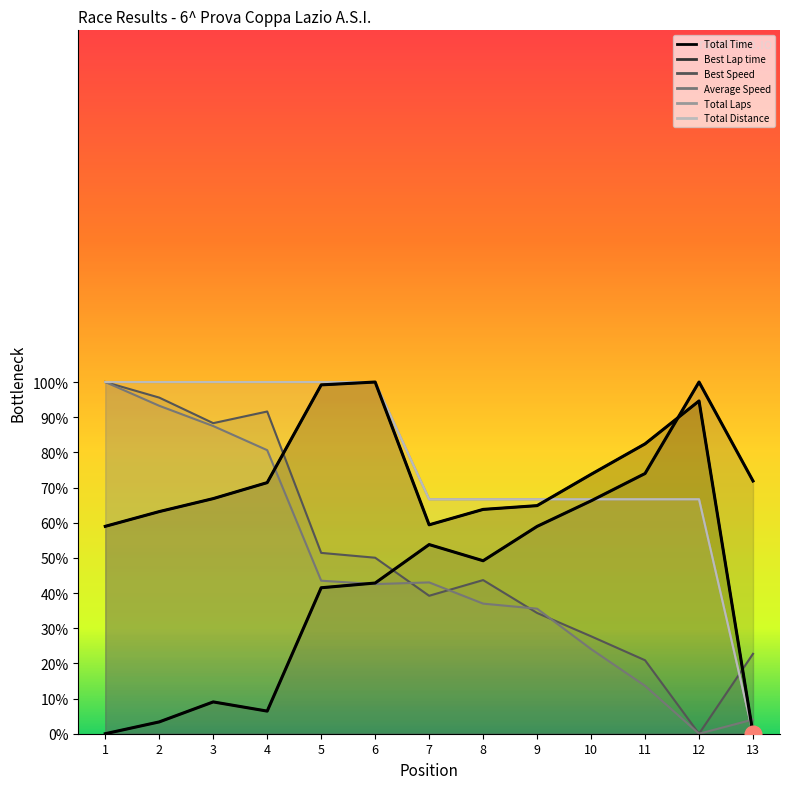

Count the number of categories in the chart.

13